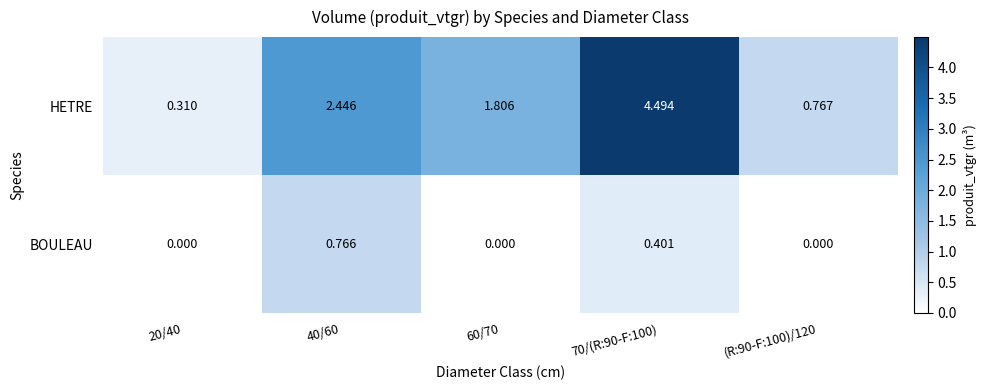

At how many categories does at least one series exceed 3?

1